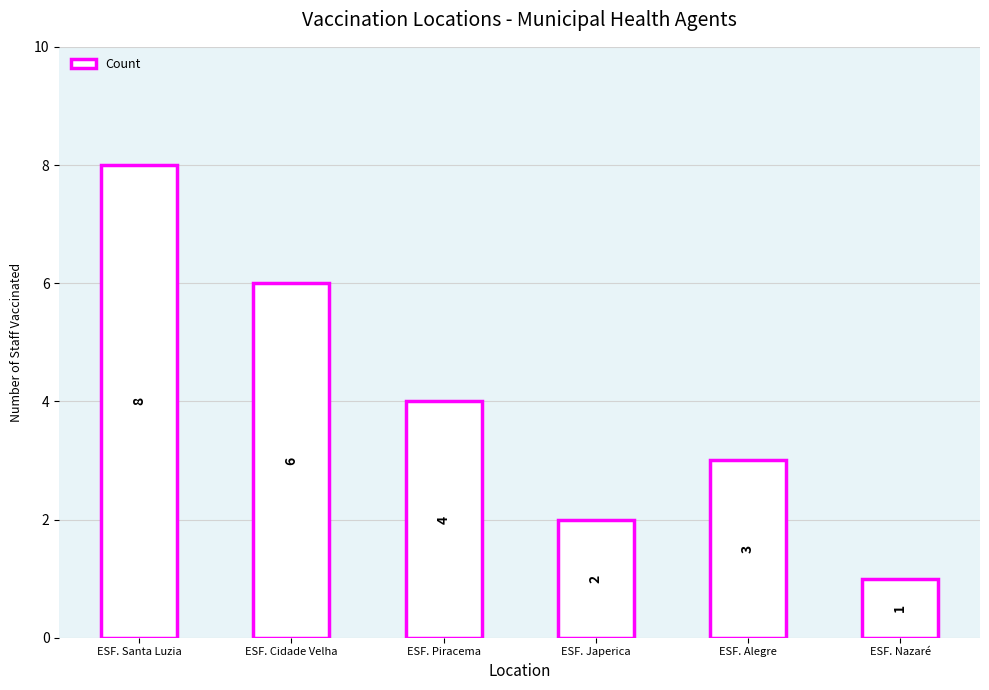

The chart shows a value of 5 at ESF. Alegre. True or false?

False